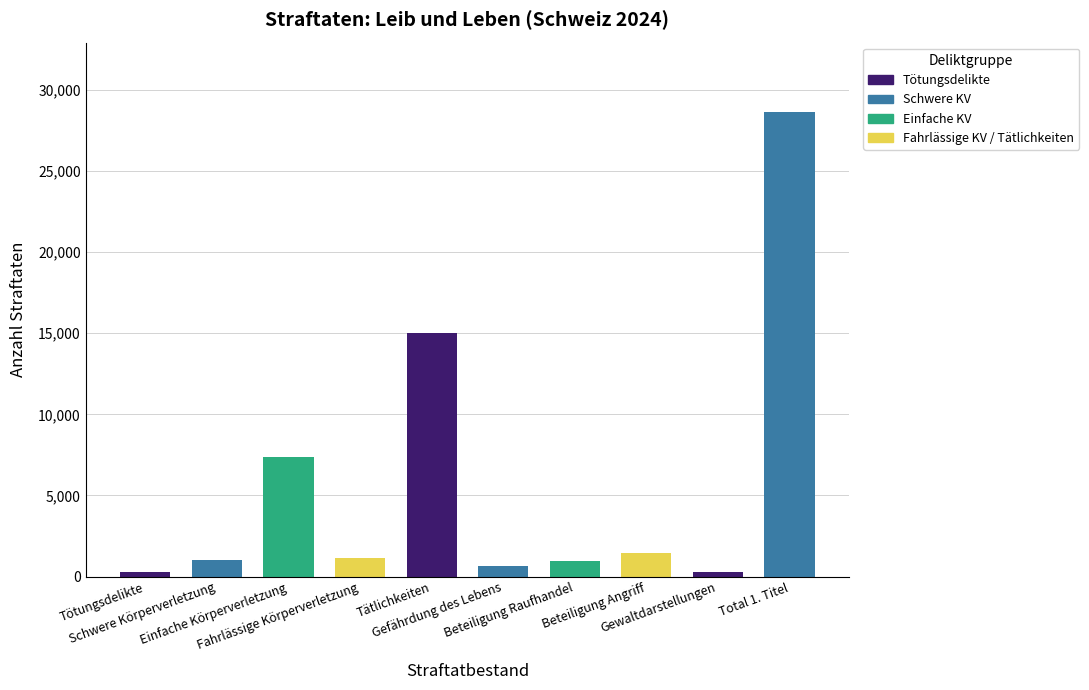

What is the minimum value shown in the chart?

261